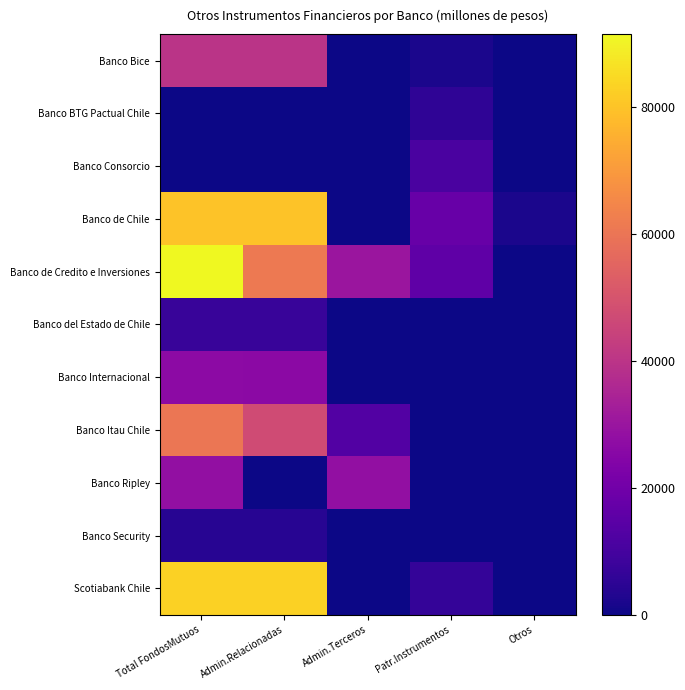

What is the total value across all series at Admin.Terceros?

71335.9